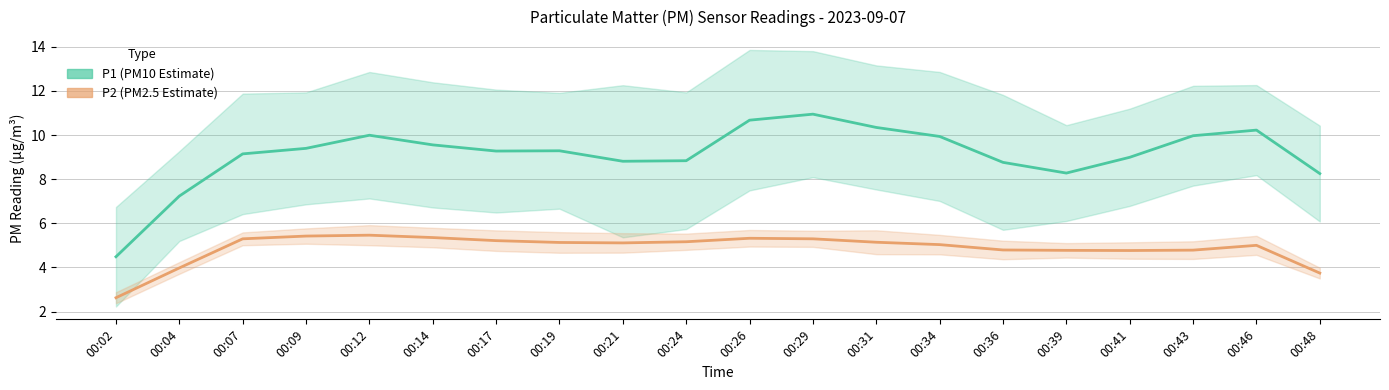

Reading left to right, list all the values displayed in this chart.

P1 (PM10 Estimate): 00:02=4.5	00:04=7.2	00:07=9.1	00:09=9.4	00:12=10.0	00:14=9.6	00:17=9.3	00:19=9.3	00:21=8.8	00:24=8.8	00:26=10.7	00:29=10.9	00:31=10.3	00:34=9.9	00:36=8.8	00:39=8.3	00:41=9.0	00:43=10.0	00:46=10.2	00:48=8.3
P2 (PM2.5 Estimate): 00:02=2.6	00:04=4.0	00:07=5.3	00:09=5.4	00:12=5.5	00:14=5.4	00:17=5.2	00:19=5.1	00:21=5.1	00:24=5.2	00:26=5.3	00:29=5.3	00:31=5.1	00:34=5.0	00:36=4.8	00:39=4.8	00:41=4.8	00:43=4.8	00:46=5.0	00:48=3.7